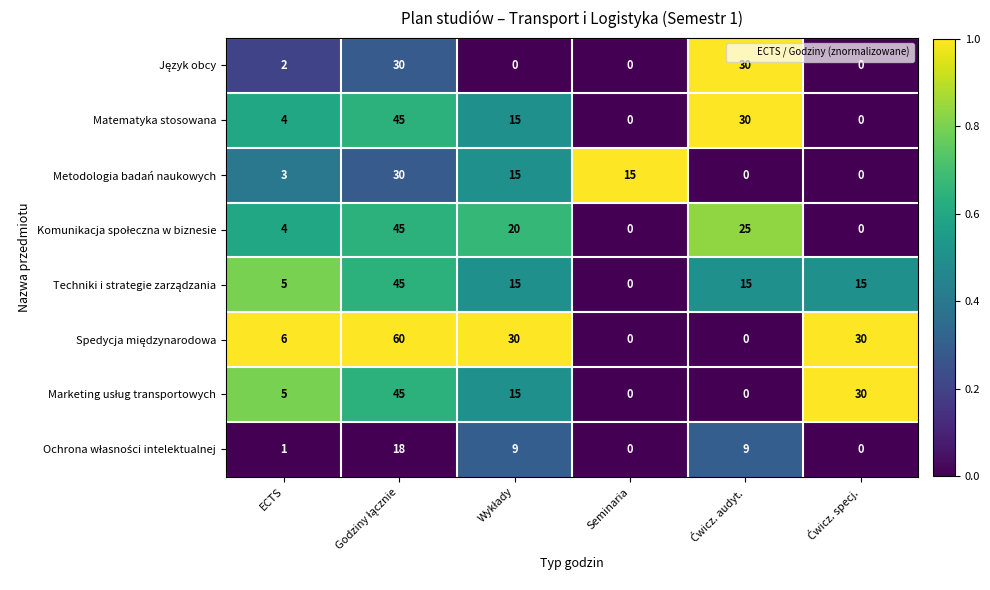

What is the maximum value for Matematyka stosowana?

45